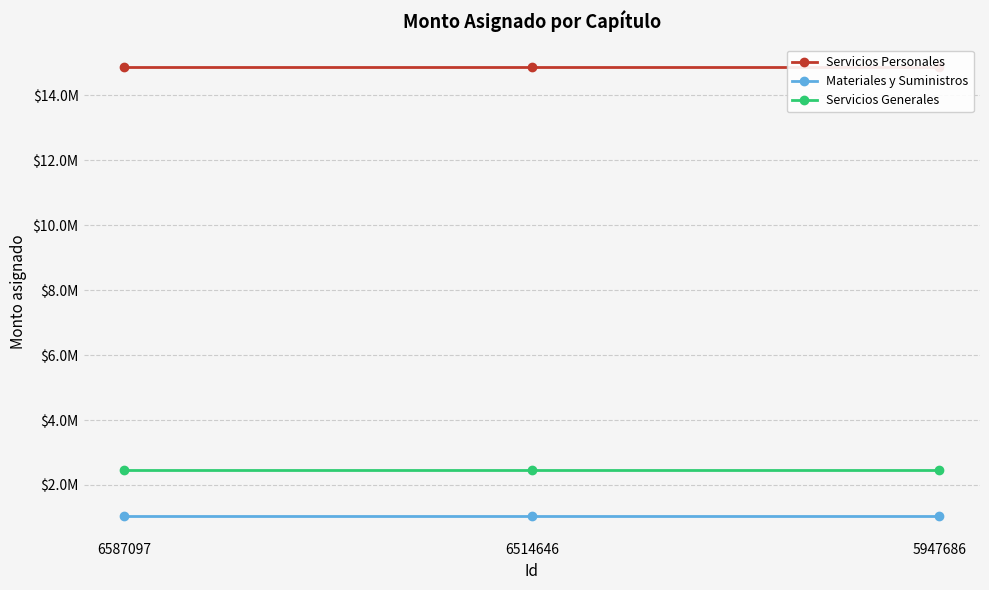

Where is Servicios Generales nearest to the value 2467571?

6587097